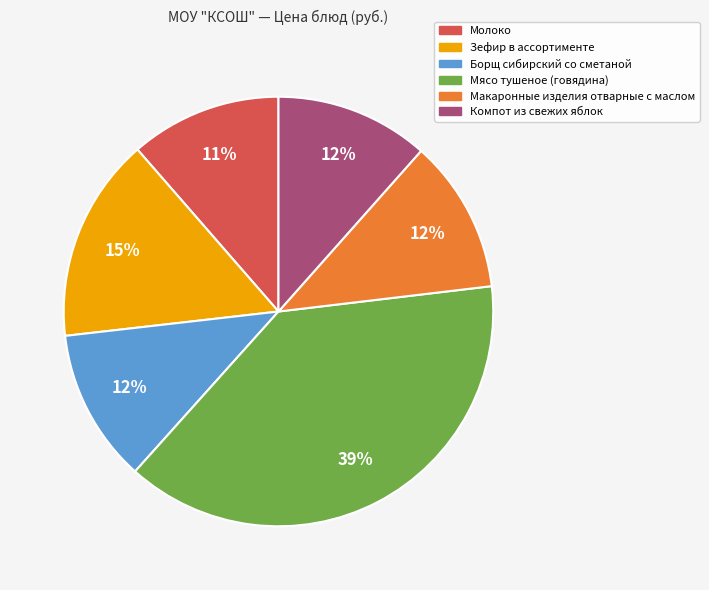

Do Макаронные изделия отварные с маслом and Компот из свежих яблок together represent more than half of the pie?

No